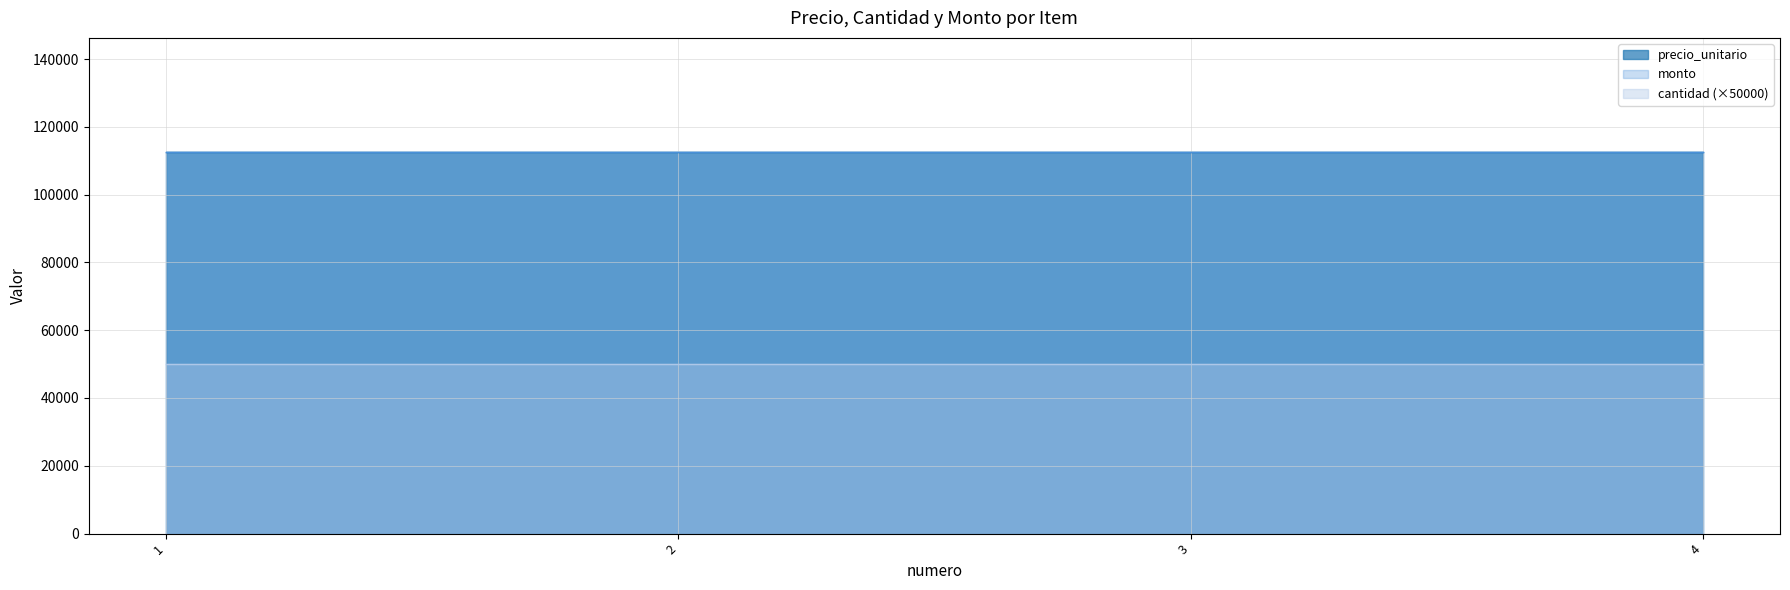

List the labels in order of precio_unitario value, largest first.

1, 2, 3, 4